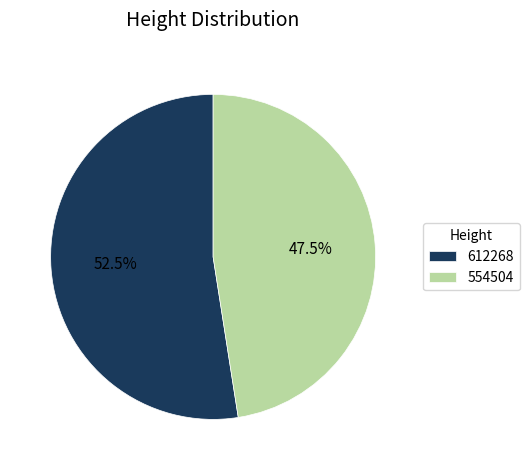

Between 612268 and 554504, which is larger?

612268